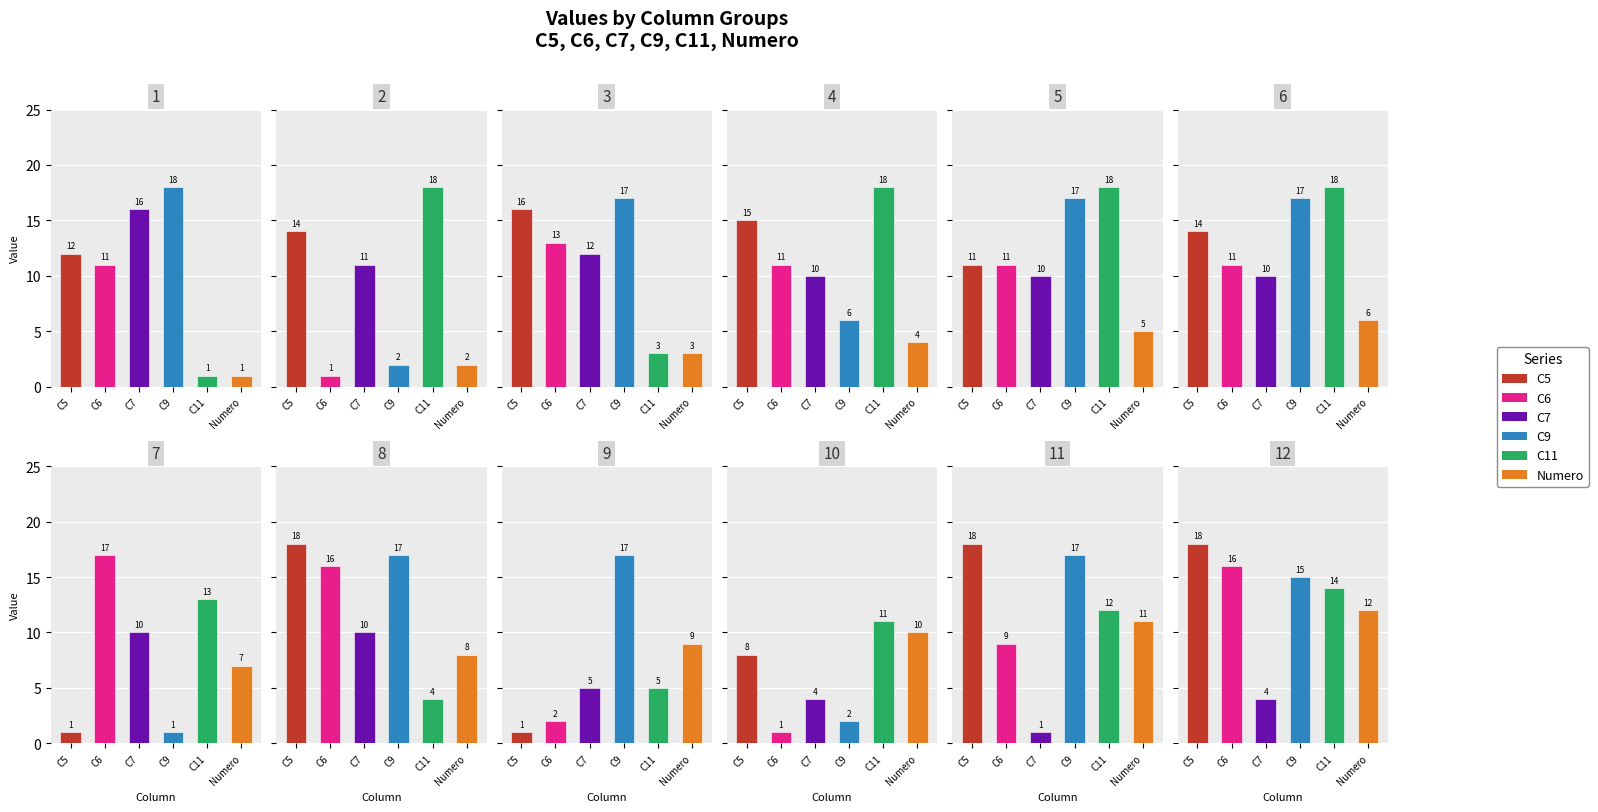

What is the difference between the C5 values at 9 and 6?

13